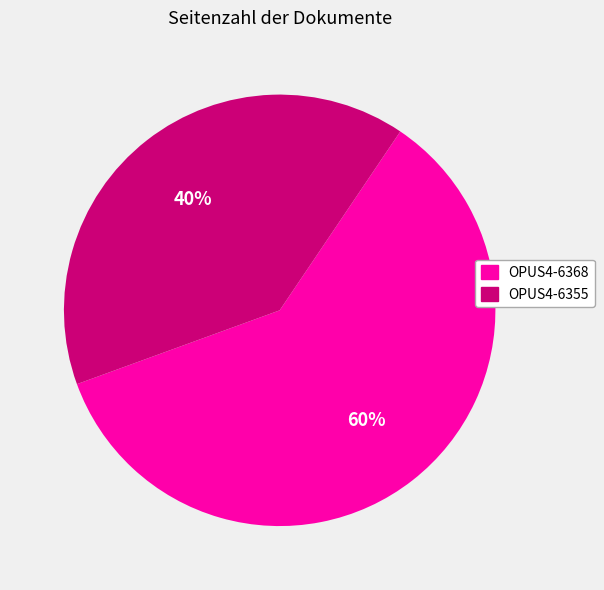

True or false: OPUS4-6355 accounts for 40% of the total.

True